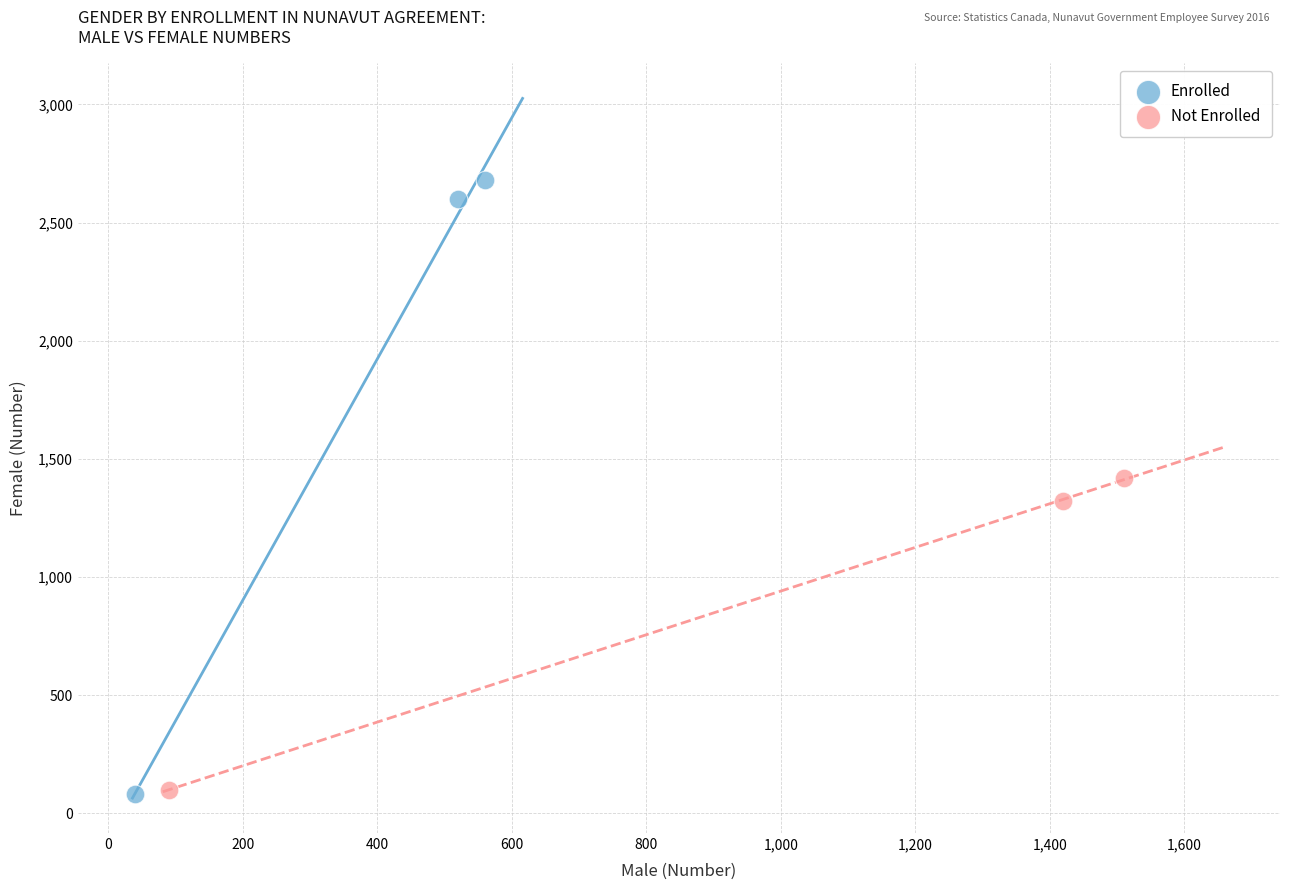

Which series reaches the maximum Y coordinate?

Enrolled